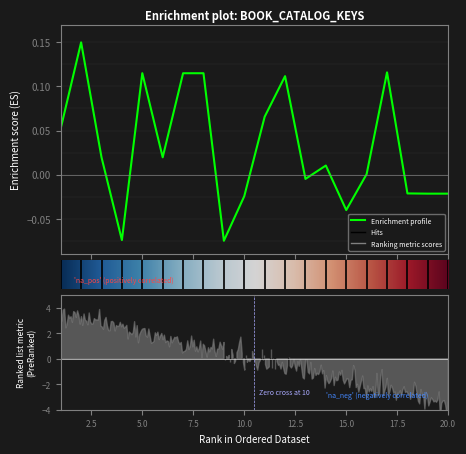

At which label is the value closest to 0?

16